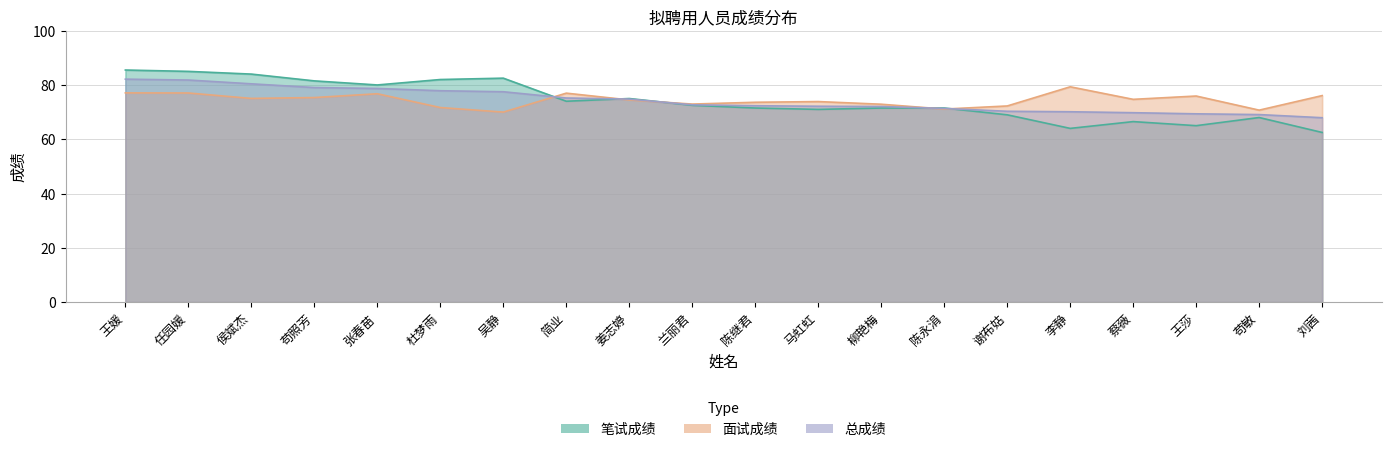

In 笔试成绩, how many points are higher than both neighbors (excluding endpoints)?

4